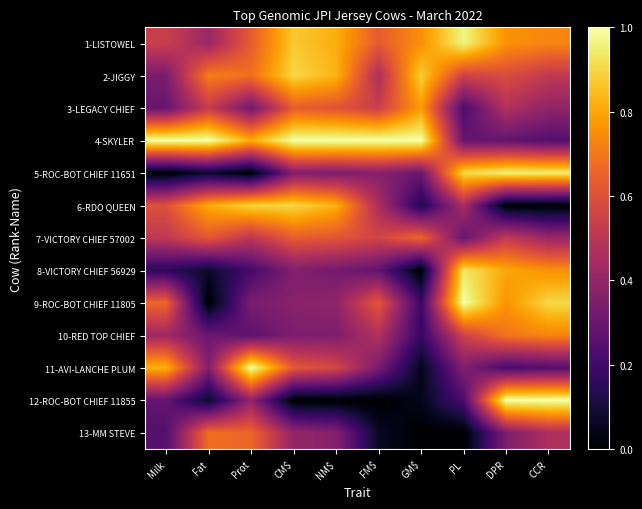

Which category has the lowest value across all series?

Milk